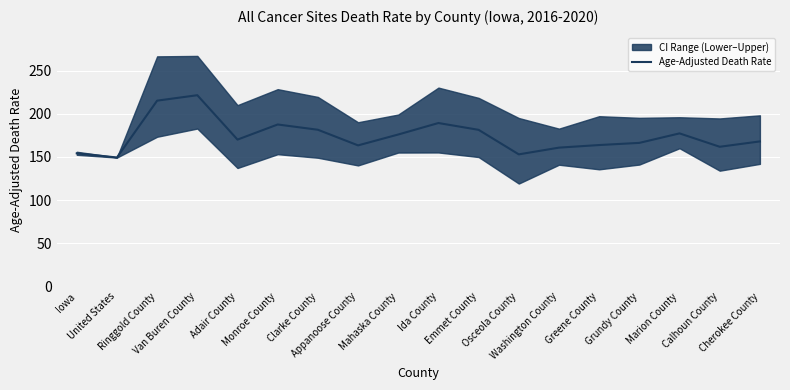

Where is the data nearest to the value 185?

Monroe County